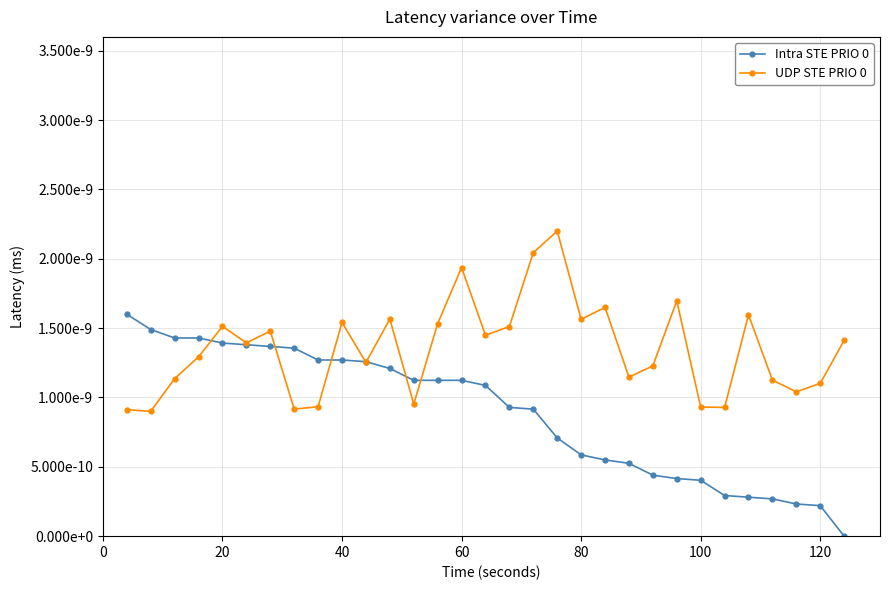

Is this an area chart (filled region under the line)?

No